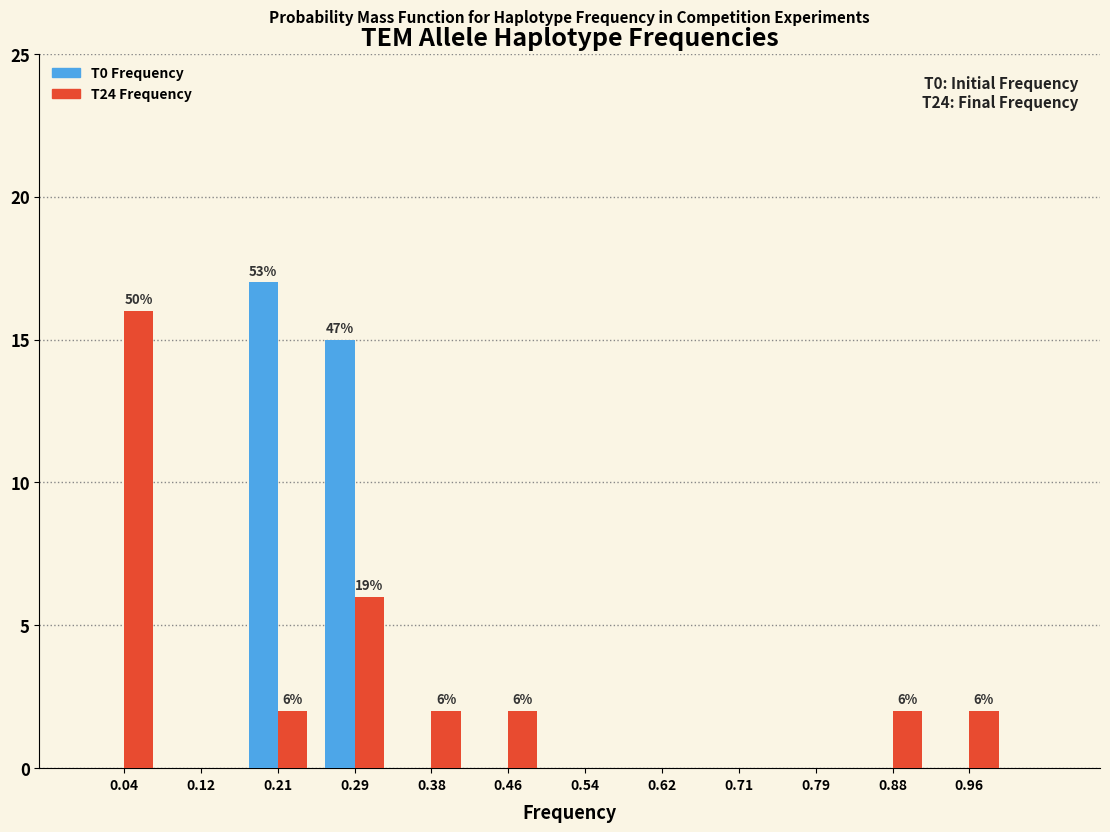

In the T0 Frequency series, which range on the x-axis has the tallest bar?

0.17 to 0.25